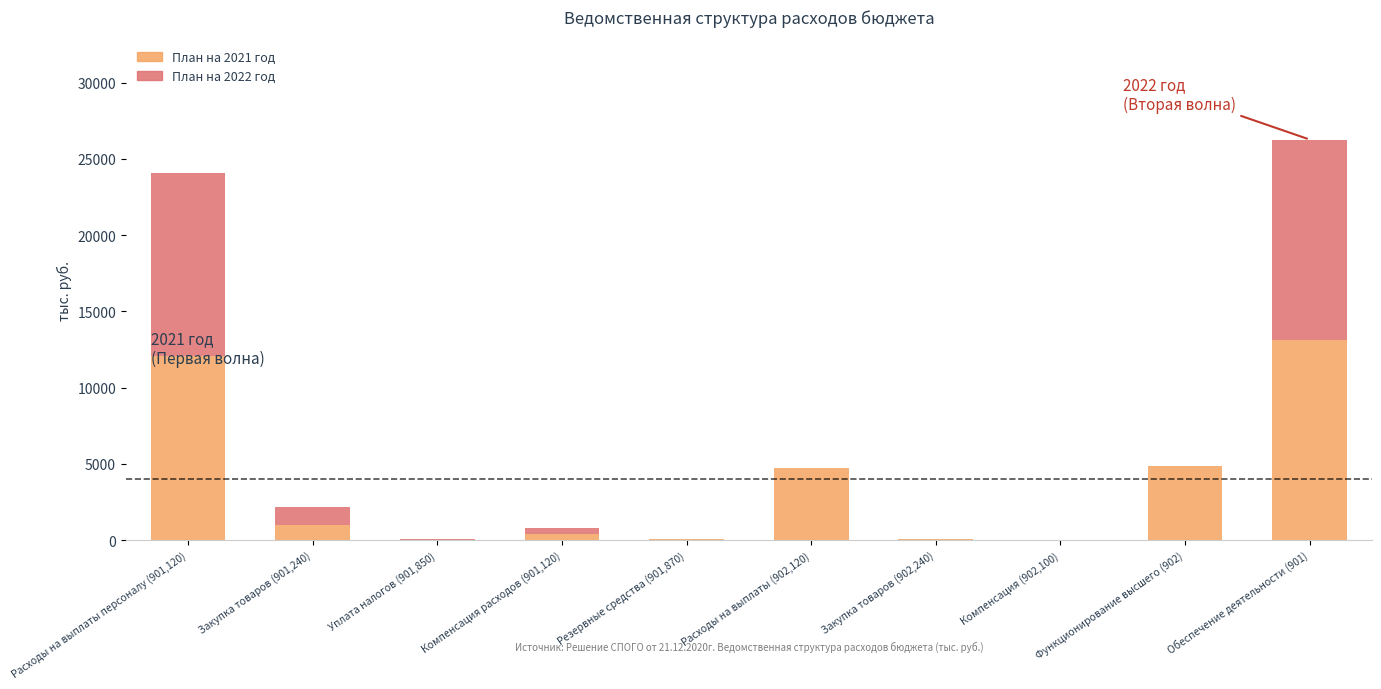

What is the highest value of the План на 2021 год series?

13086.0